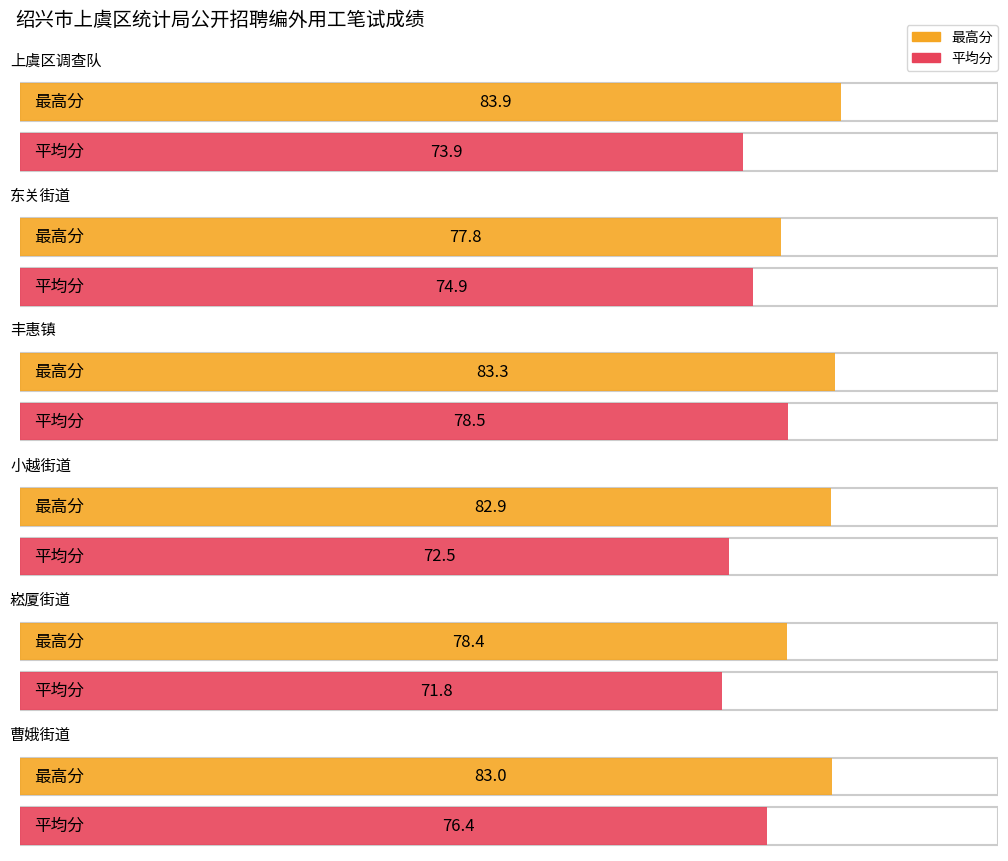

Is the value of 最高分 at 崧厦街道统计岗位 greater than the value of 平均分 at 上虞区社会经济调查队统计岗位?

Yes